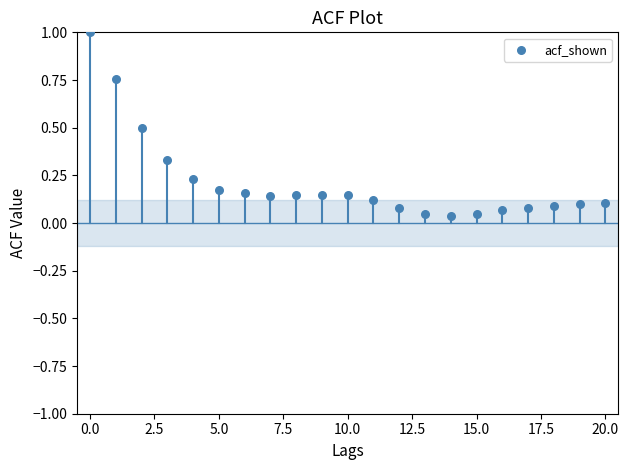

How many data points are displayed?

21